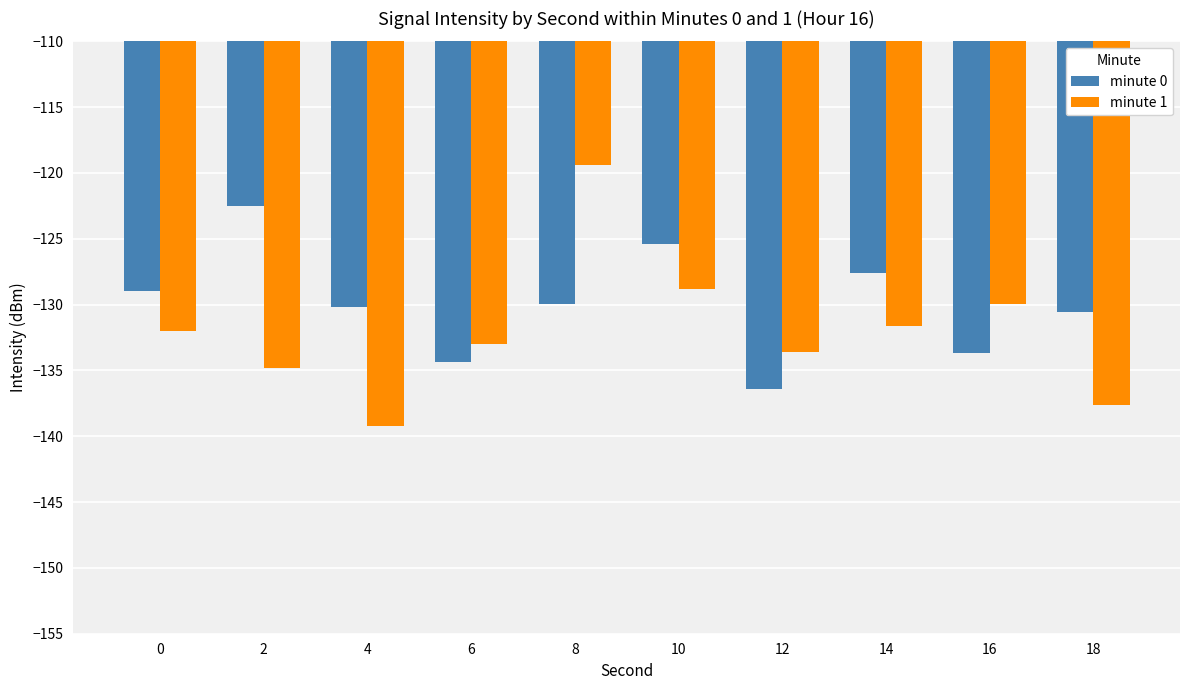

Does the chart contain any negative values?

Yes